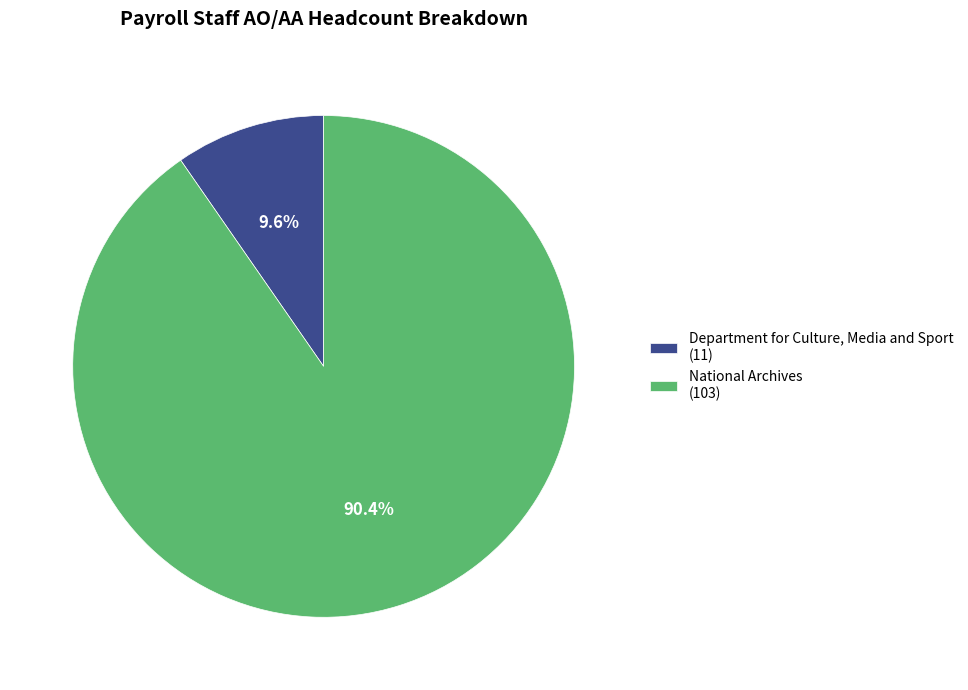

To the nearest percent, what percentage of the pie is National Archives?

90%